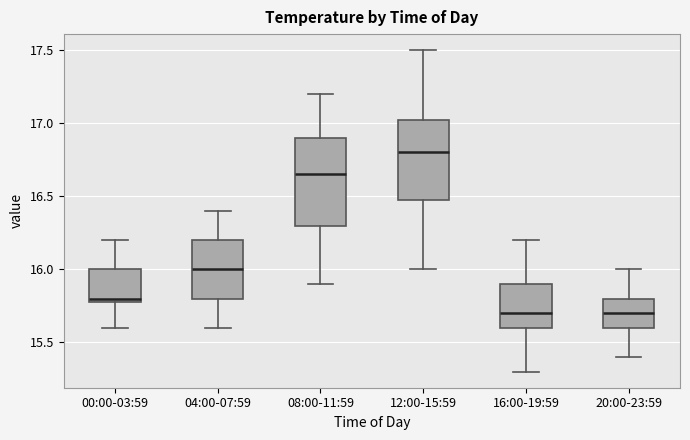

Reading left to right, transcribe this box plot: for each box, give where its median line is, the range the box spans, and where its two whiskers end, as read against the y-axis. The values are not printed on the chart, so give them approximately, as read against the axis.

00:00-03:59: median 15.80 (just above the box's lower edge), box 15.80 to 16.00, whiskers 15.60 to 16.20
04:00-07:59: median 16.00, box 15.80 to 16.20, whiskers 15.60 to 16.40
08:00-11:59: median 16.65, box 16.30 to 16.90, whiskers 15.90 to 17.20
12:00-15:59: median 16.80, box 16.50 to 17.05, whiskers 16.00 to 17.50
16:00-19:59: median 15.70, box 15.60 to 15.90, whiskers 15.30 to 16.20
20:00-23:59: median 15.70, box 15.60 to 15.80, whiskers 15.40 to 16.00